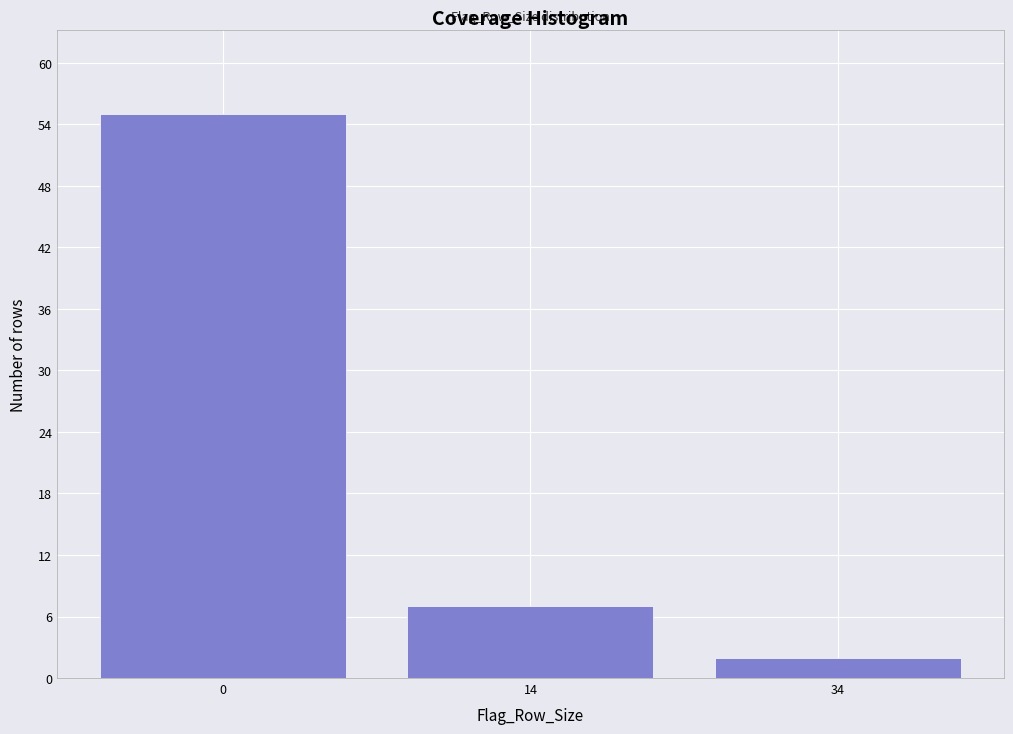

Reading left to right, transcribe all the data shown in this chart.

55	7	2